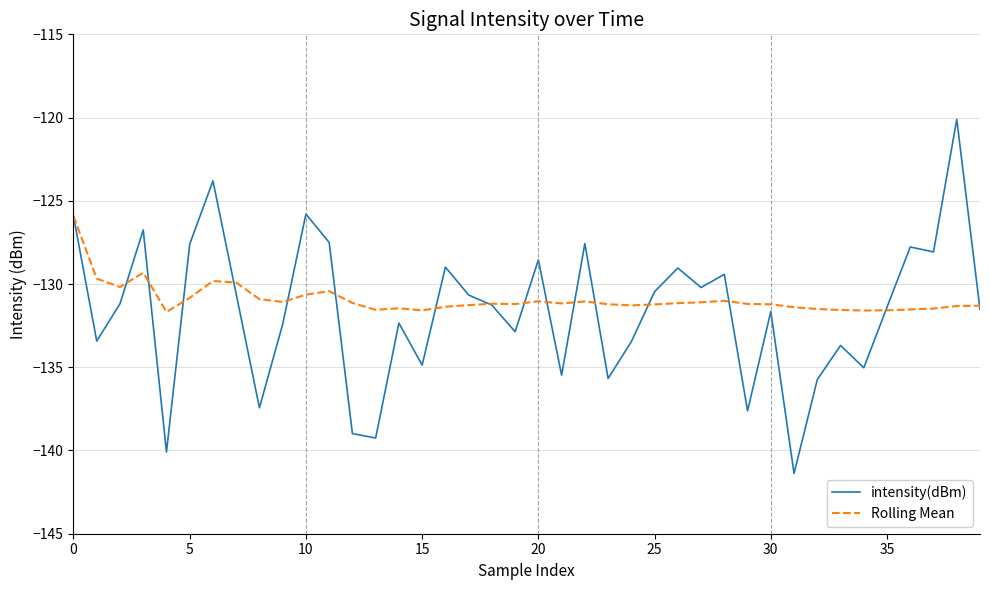

What is the maximum value for Rolling Mean?

-125.9